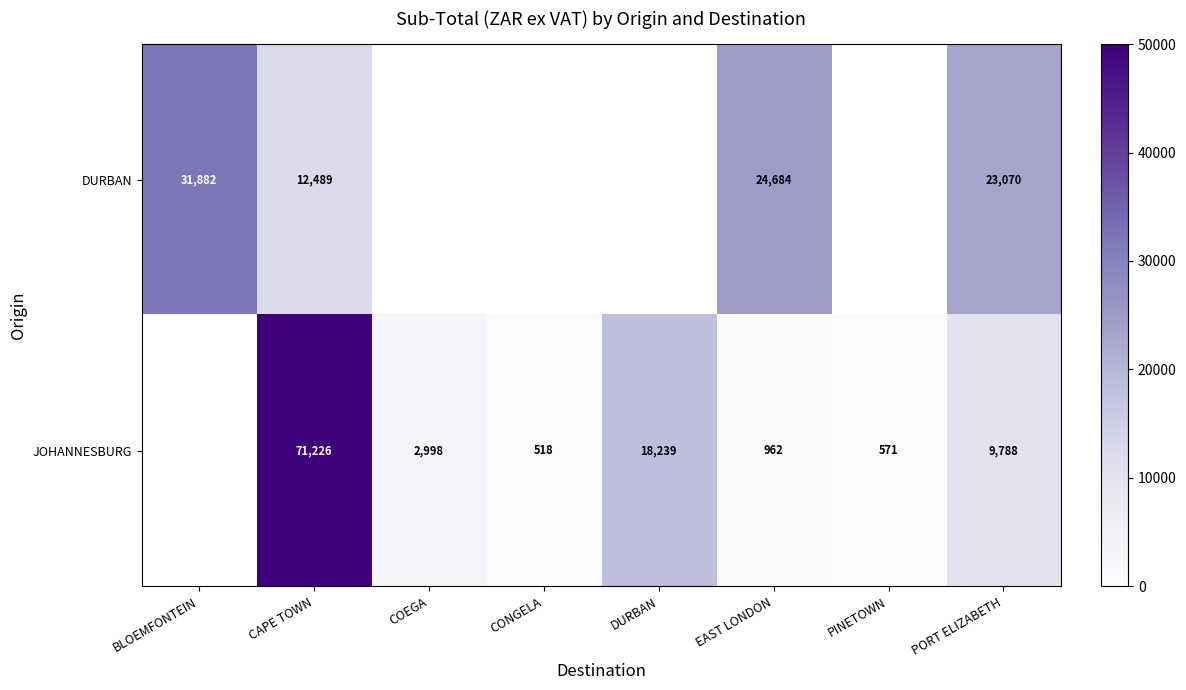

At how many categories does at least one series exceed 58409?

1